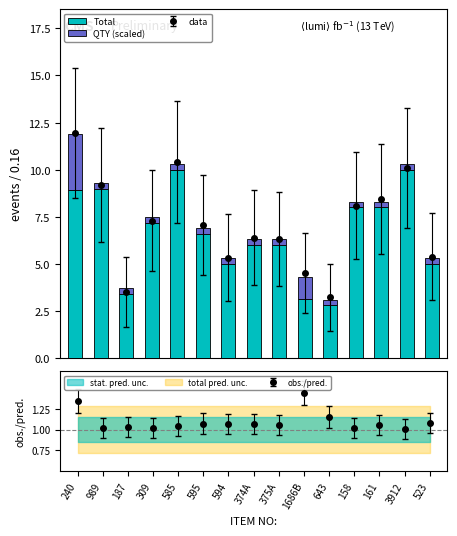

Which series has the largest range (max minus min)?

Total